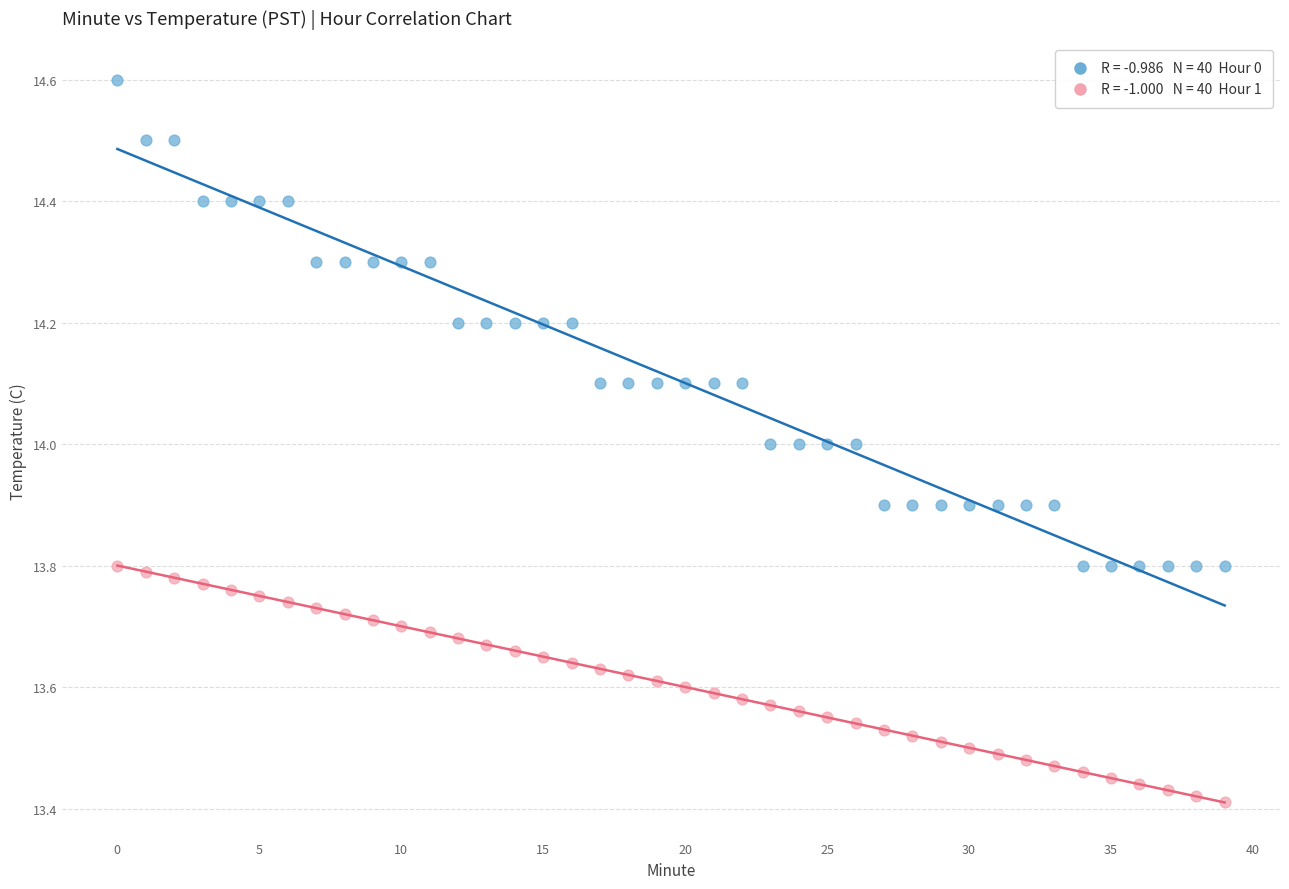

Across all data points, what is the range of Y values (max minus min)?

1.2